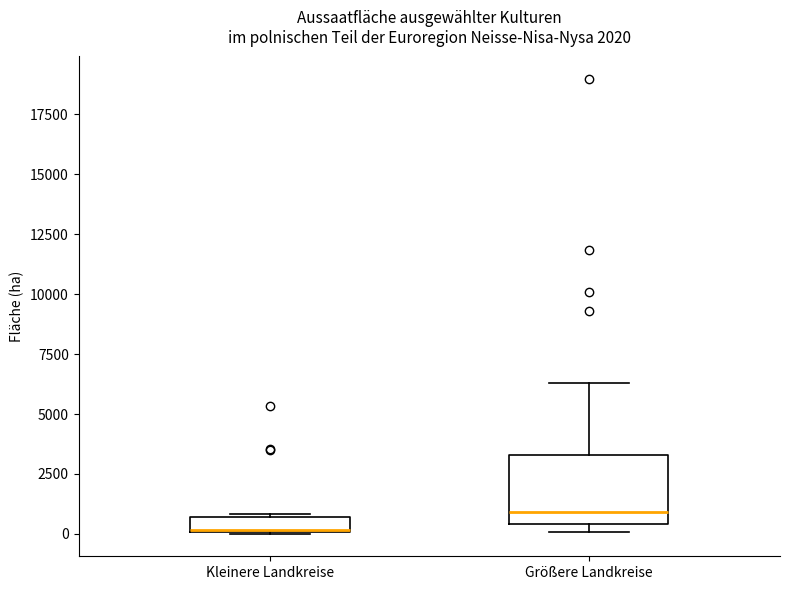

Which box is the tallest, from its lower edge to its upper edge?

Größere Landkreise